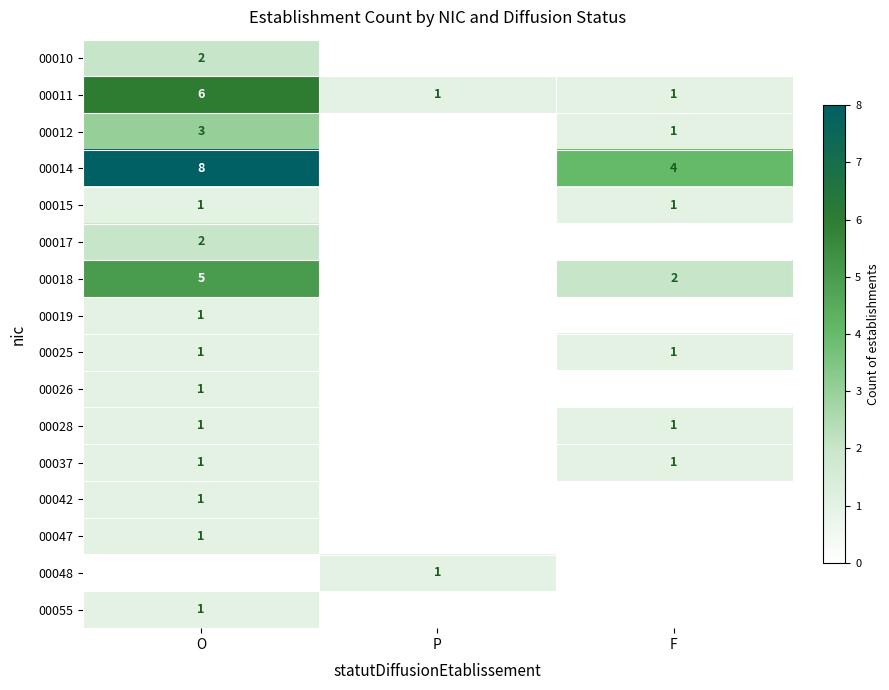

True or false: 00015 has a value of 2 at O.

False